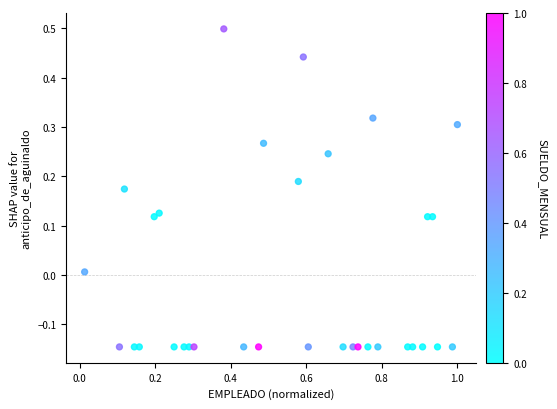

What is the range of X values (max minus min)?

1.0